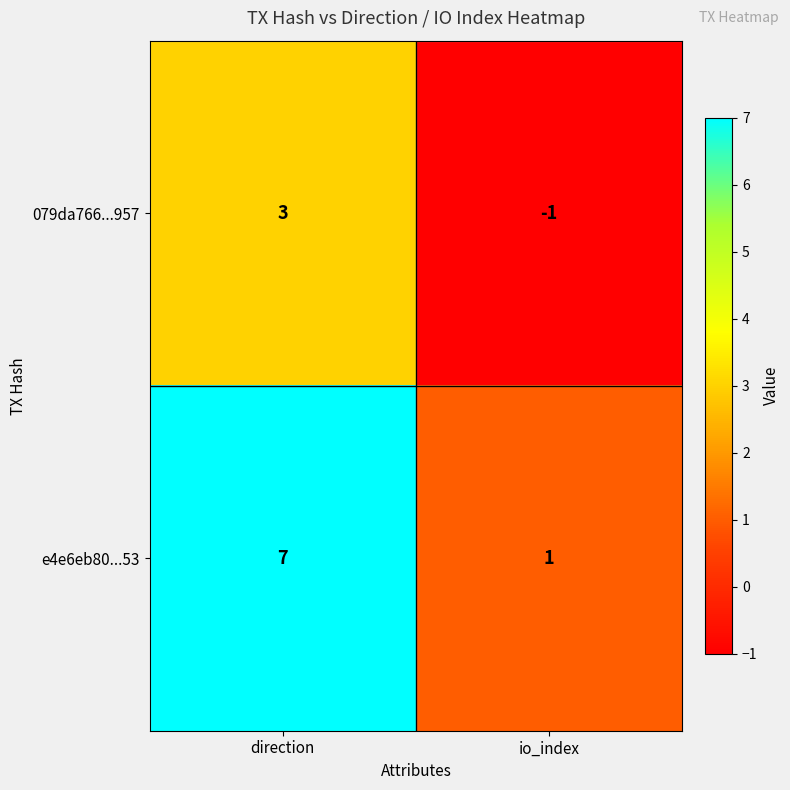

How many series are shown in this chart?

2